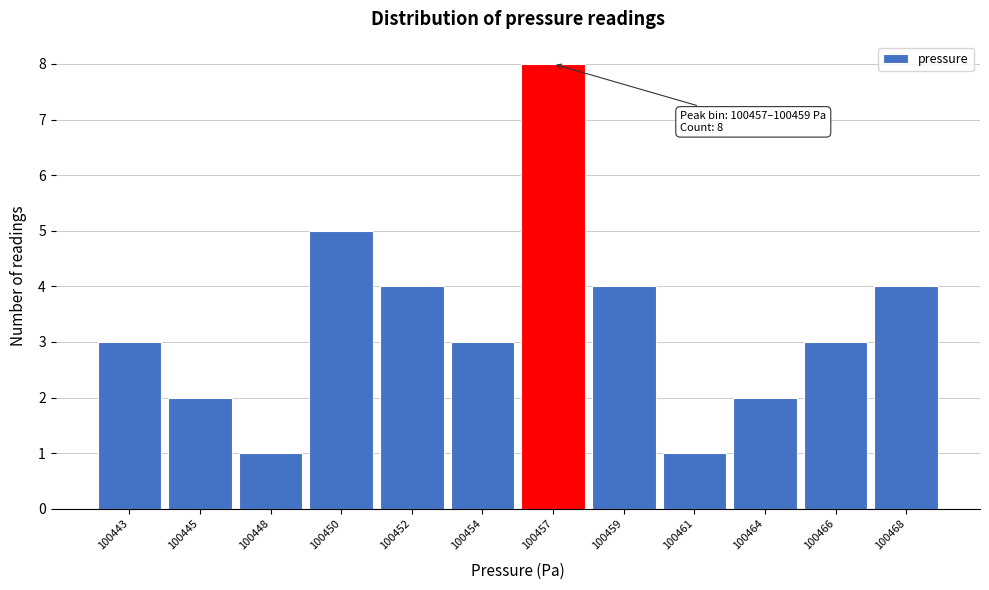

Reading right to left, what are all the values shown in this chart?

4	3	2	1	4	8	3	4	5	1	2	3